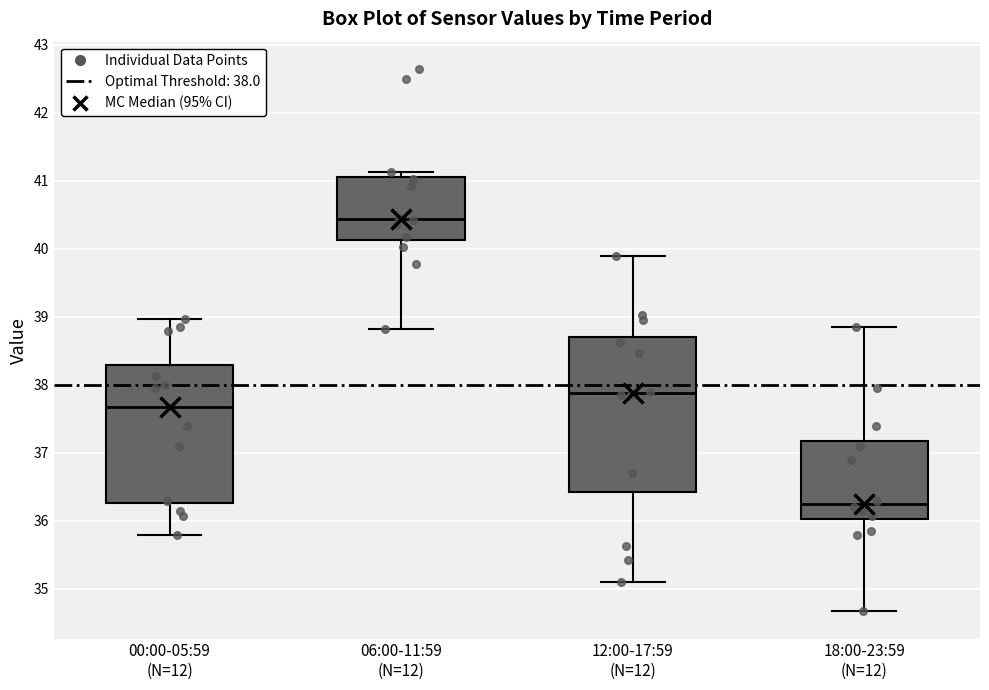

Comparing the boxes themselves (not the whiskers), which one is the tallest?

12:00-17:59 (N=12)